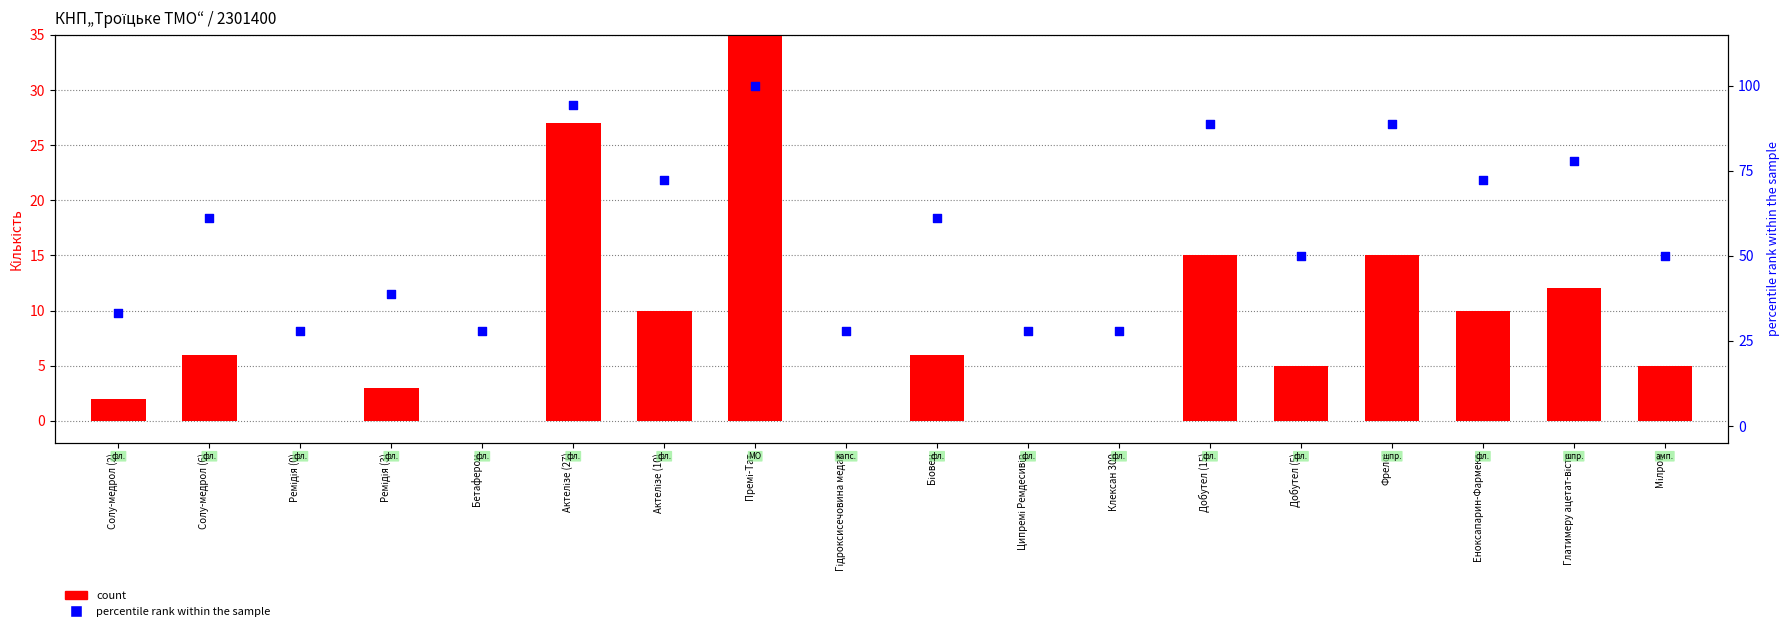

What are all the series names shown in the legend?

count, percentile rank within the sample